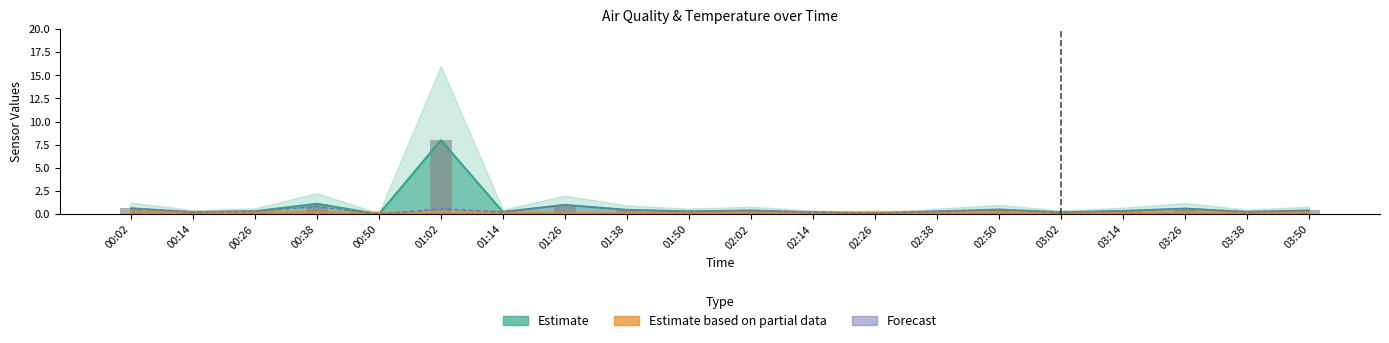

How many values in the Observed series exceed 0?

19